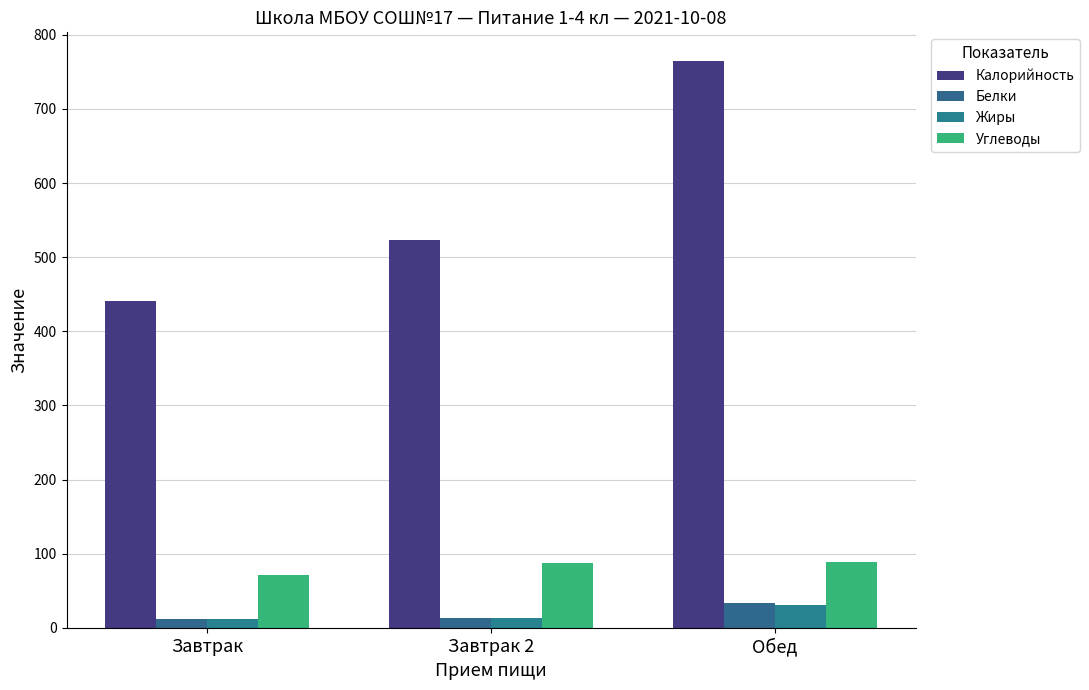

Where does the Белки series first go above 13?

Обед